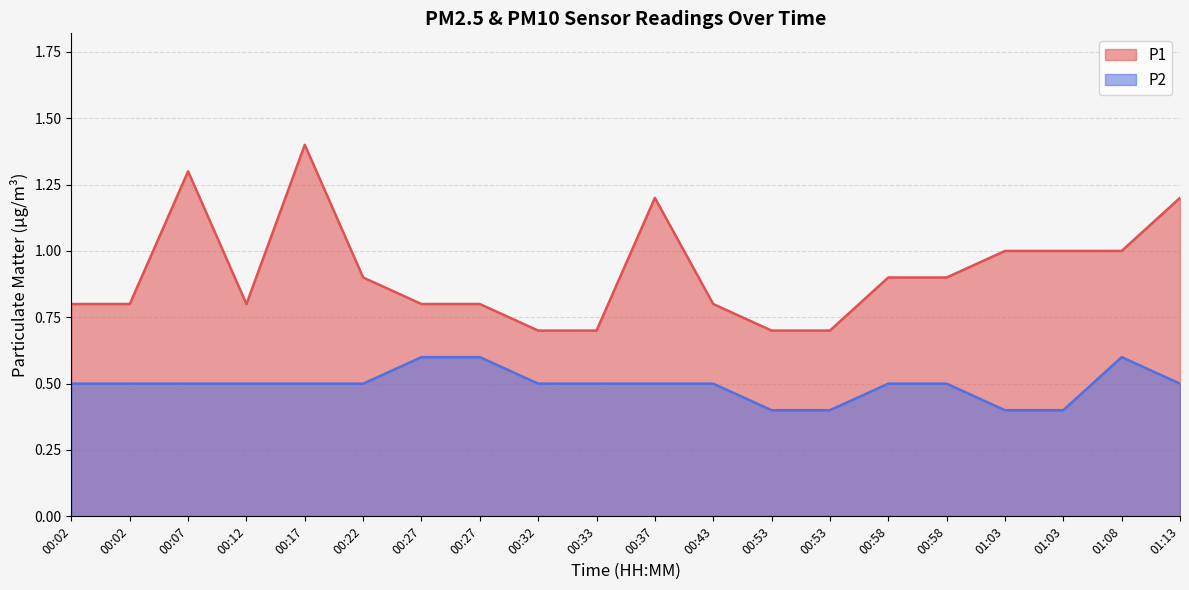

Is the value of P2 at 00:22 greater than the value of P1 at 00:43?

No